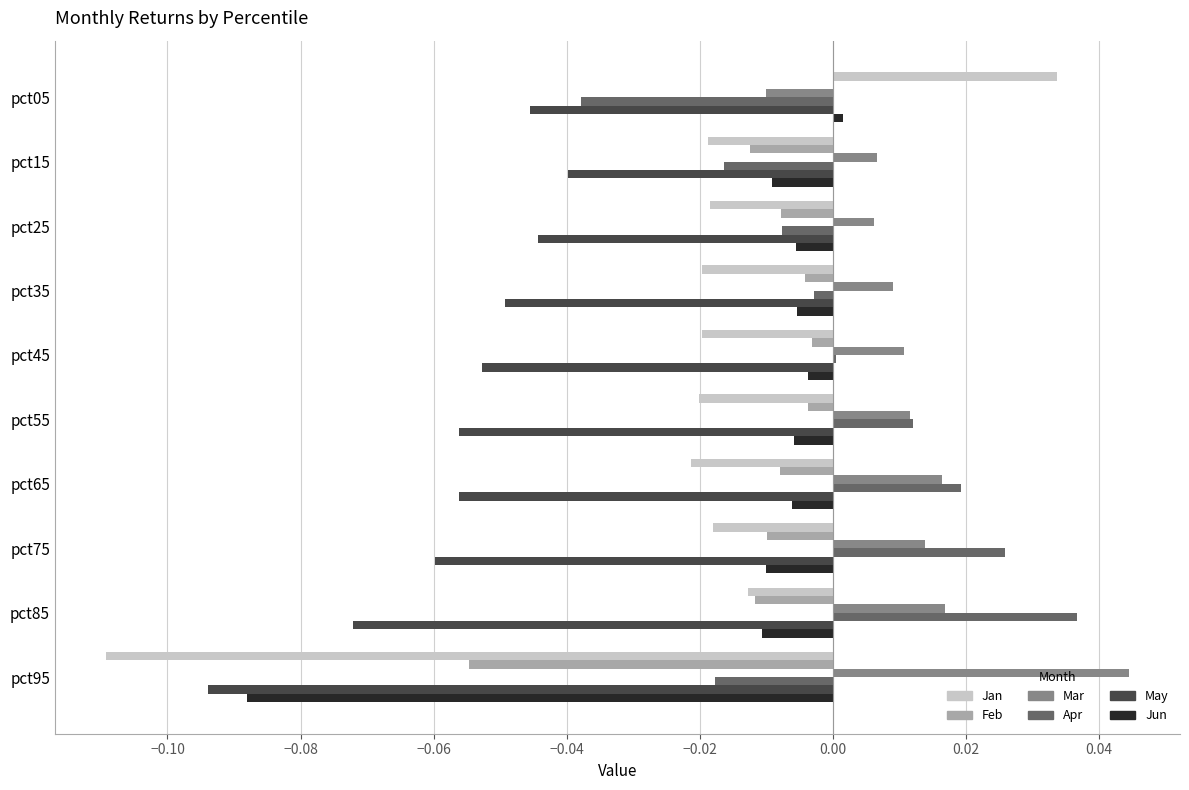

Is the value of Jan at pct55 greater than the value of Feb at pct95?

Yes